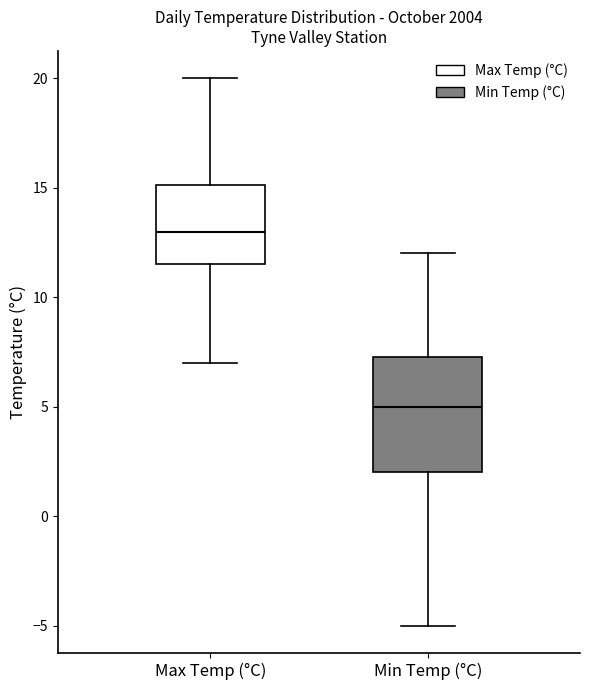

Reading left to right, read every box against the y-axis: the position of its median line, the range the box covers, and the ends of its whiskers. The values are not printed on the chart, so give them approximately, as read against the axis.

Max Temp (°C): median 13.0, box 11.5 to 15.0, whiskers 7.0 to 20.0
Min Temp (°C): median 5.0, box 2.0 to 7.5, whiskers -5.0 to 12.0